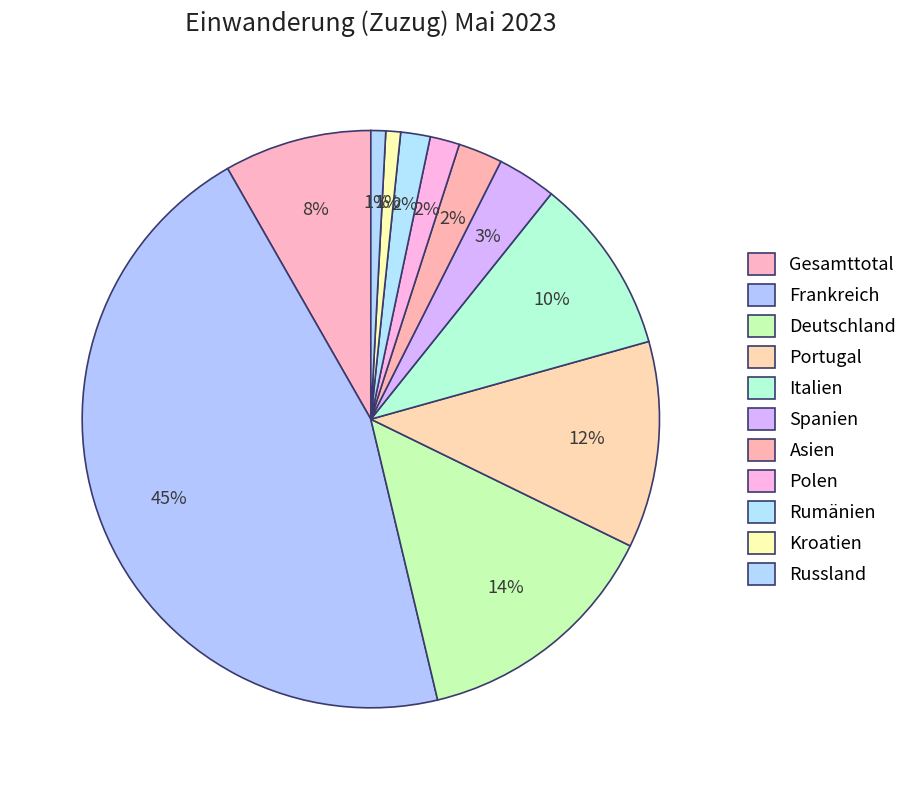

How many segments does this pie chart have?

11